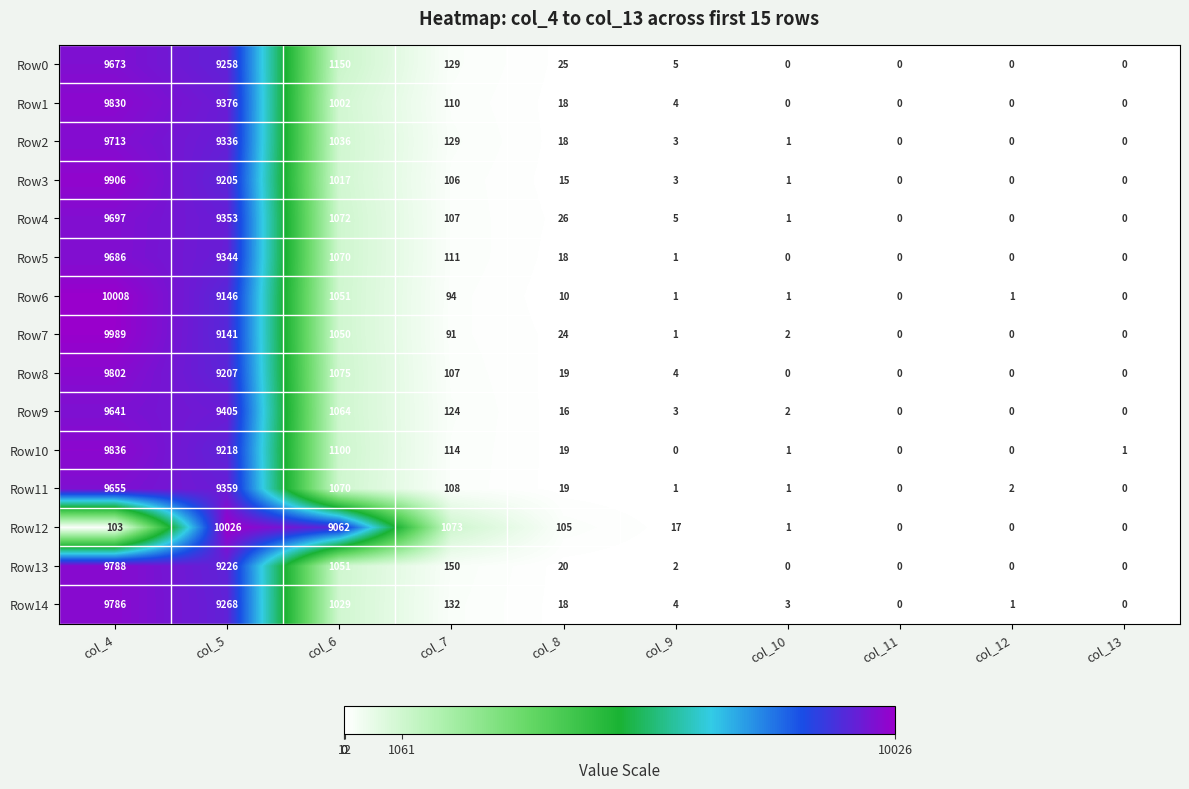

Count the number of data series in this chart.

15